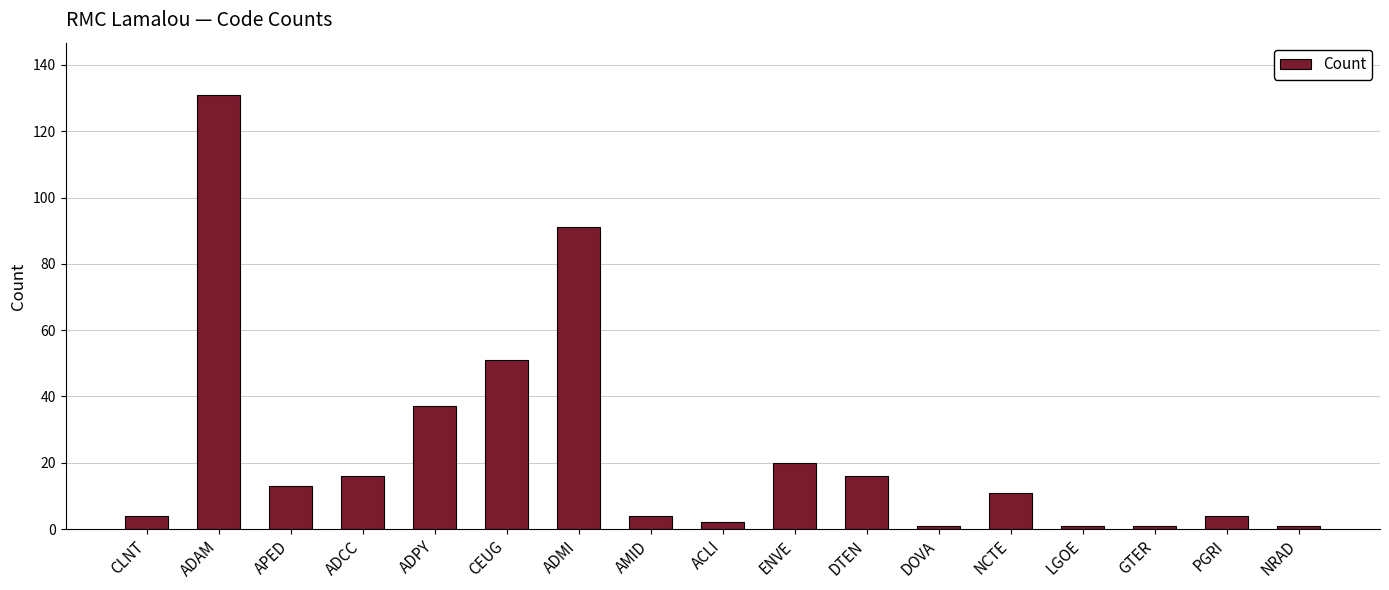

What is the average value?

24